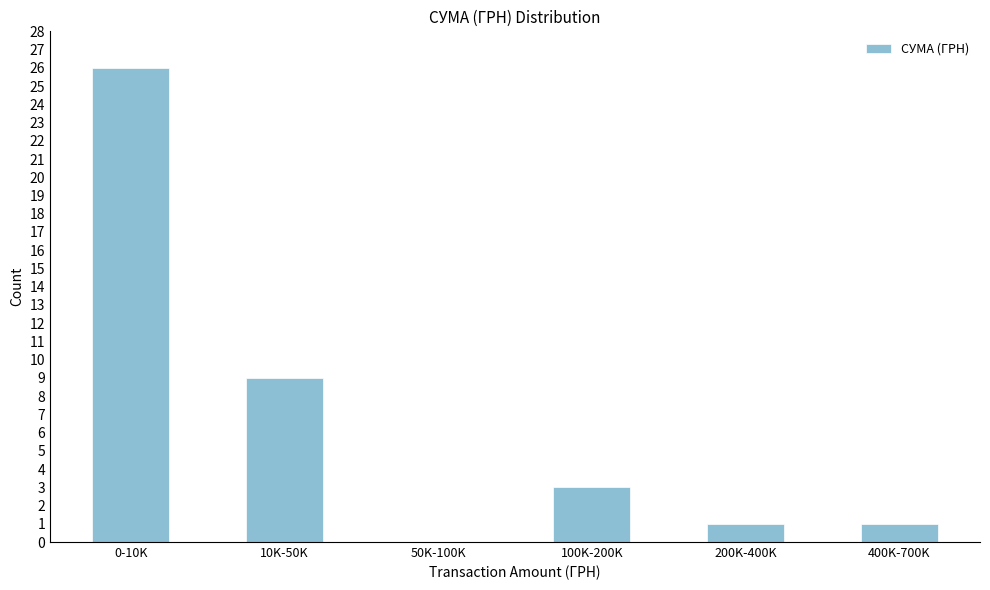

Reading left to right, transcribe all the data shown in this chart.

0-10K=26	10K-50K=9	50K-100K=0	100K-200K=3	200K-400K=1	400K-700K=1